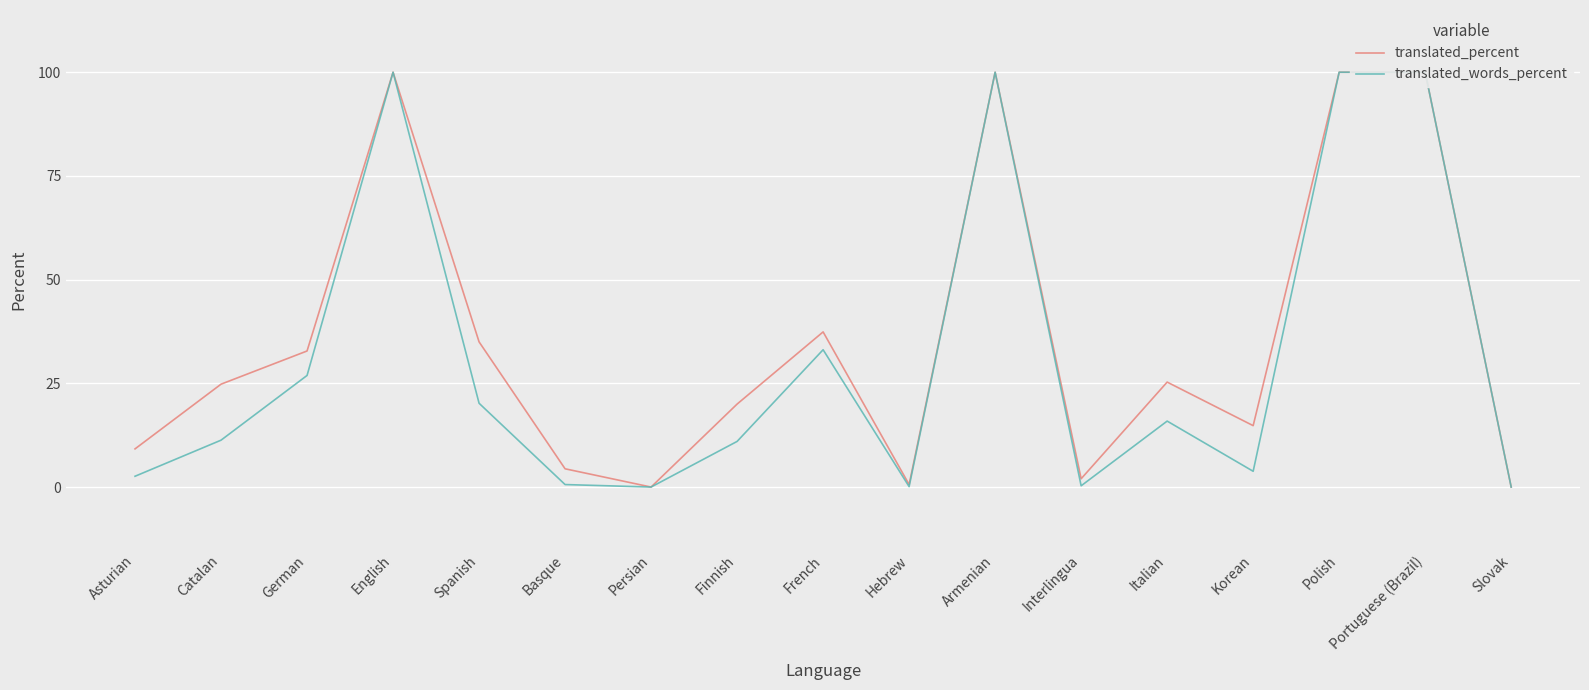

Which series has the largest total across all categories?

translated_percent